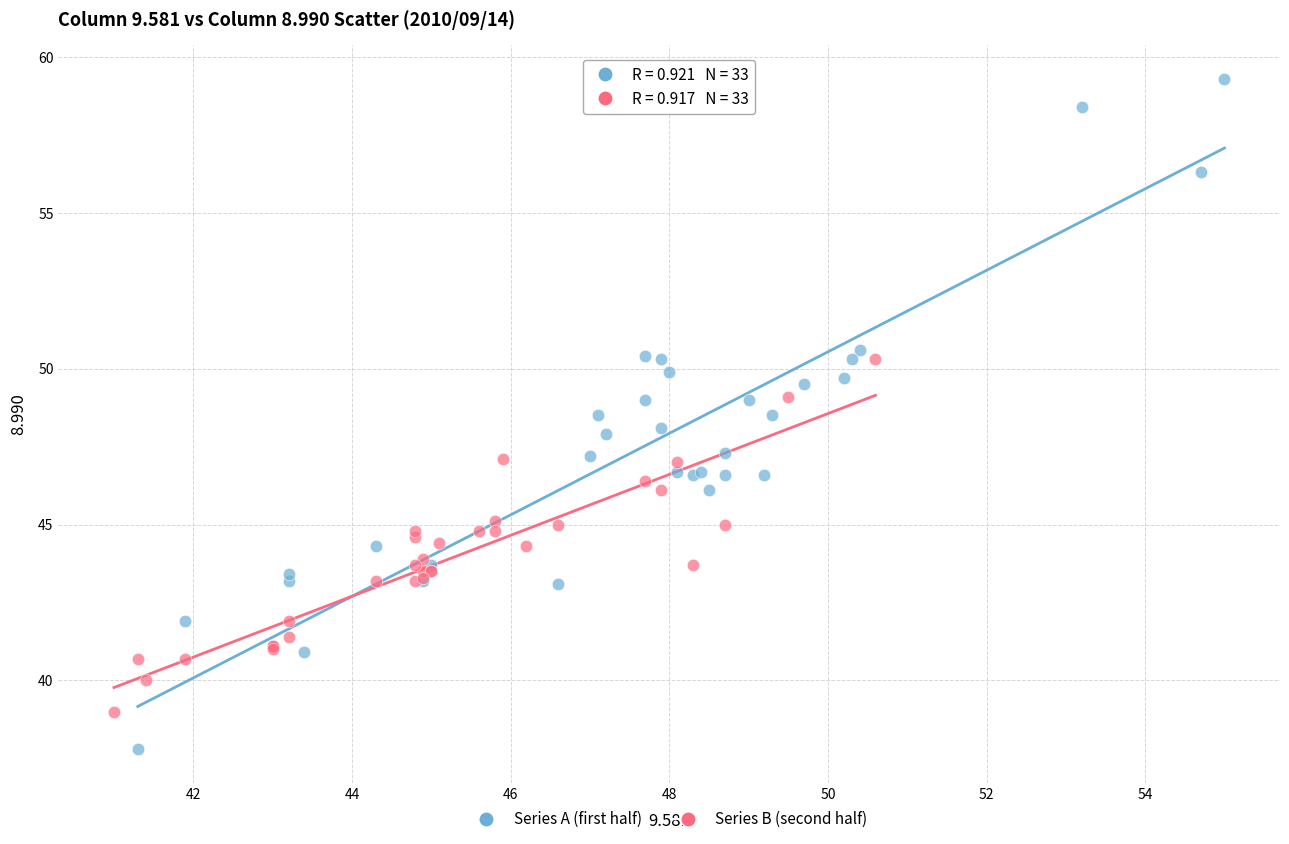

Which series reaches the minimum Y coordinate?

Series A (first half)